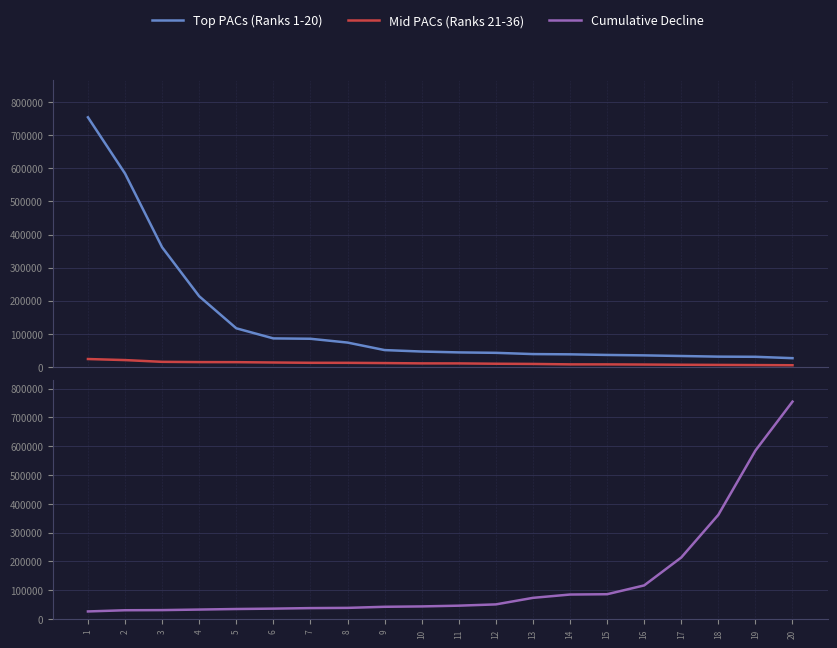

Rank the categories by Top PACs (Ranks 1-20) value from lowest to highest.

20, 19, 18, 17, 16, 15, 14, 13, 12, 11, 10, 9, 8, 7, 6, 5, 4, 3, 2, 1